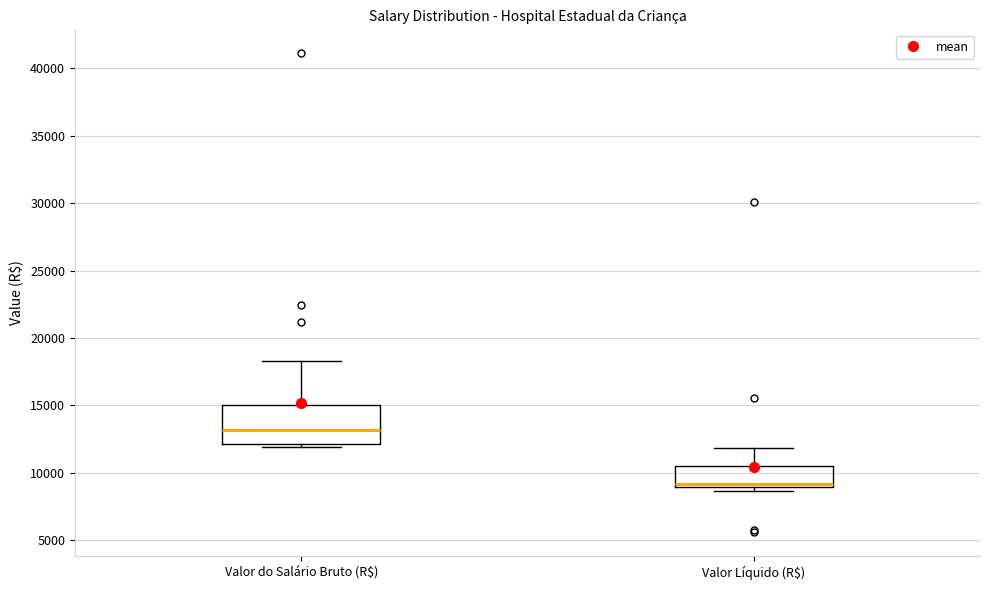

Where does the upper whisker of the box for Valor Líquido (R$) end on the y-axis? The values are not printed on the chart, so give them approximately, as read against the axis.

12000